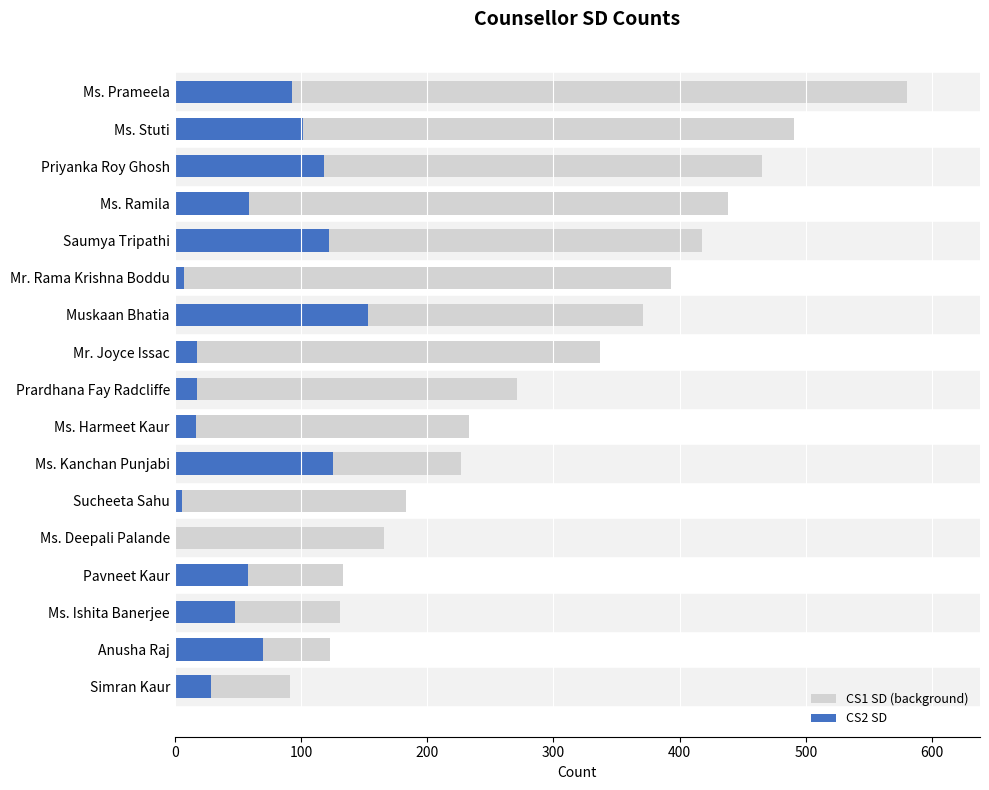

How many data points in CS1 SD (background) are less than 271?

8